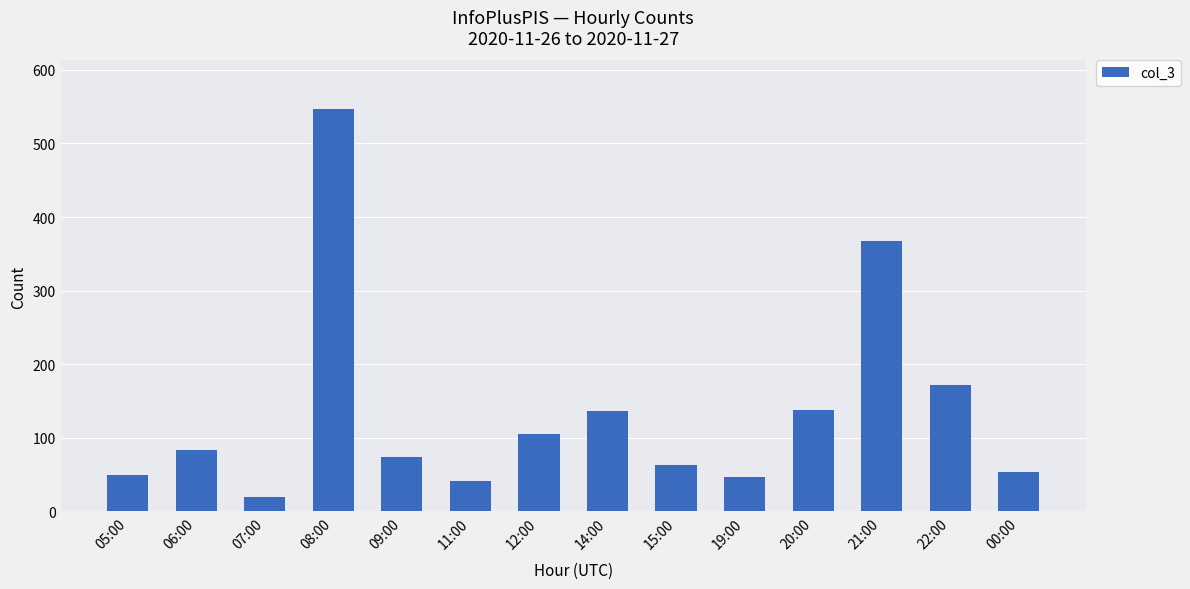

How many distinct data groups are displayed?

1